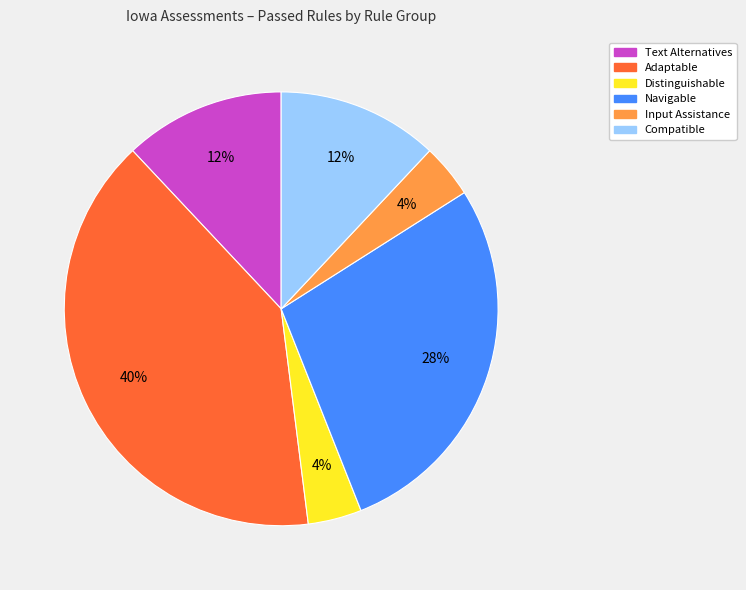

Is there any slice that represents more than half of the pie?

No